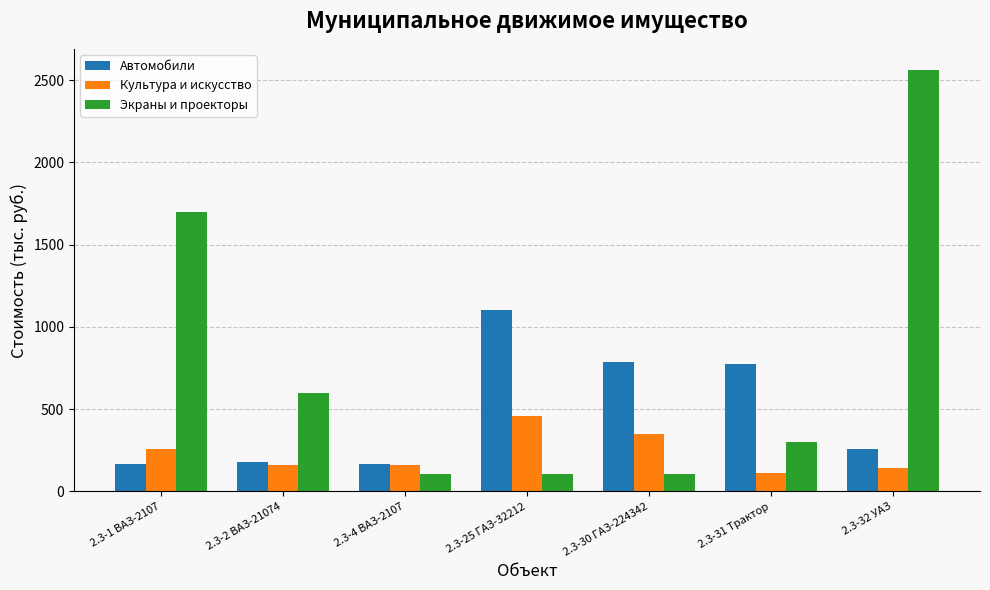

What is the lowest value of the Экраны и проекторы series?

105.0